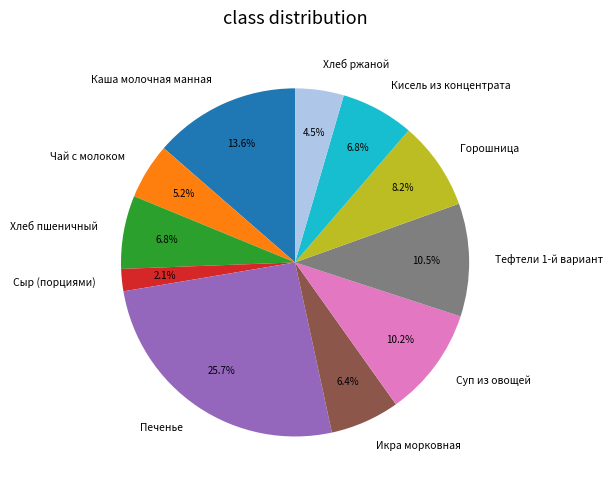

Approximately how many times larger is the value at Кисель из концентрата compared to Хлеб пшеничный?

1.0